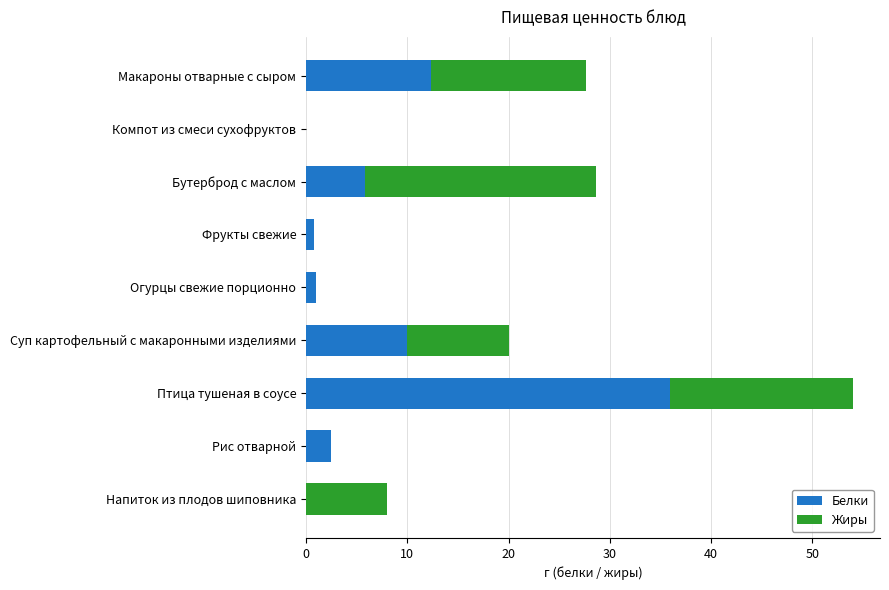

The Белки series shows 2.5 at Рис отварной. True or false?

True